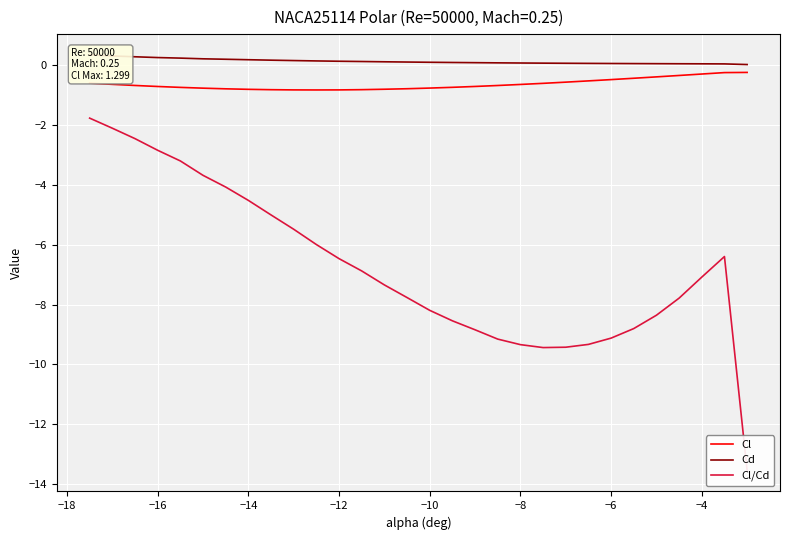

In Cl/Cd, how many points are lower than both neighbors (excluding endpoints)?

1